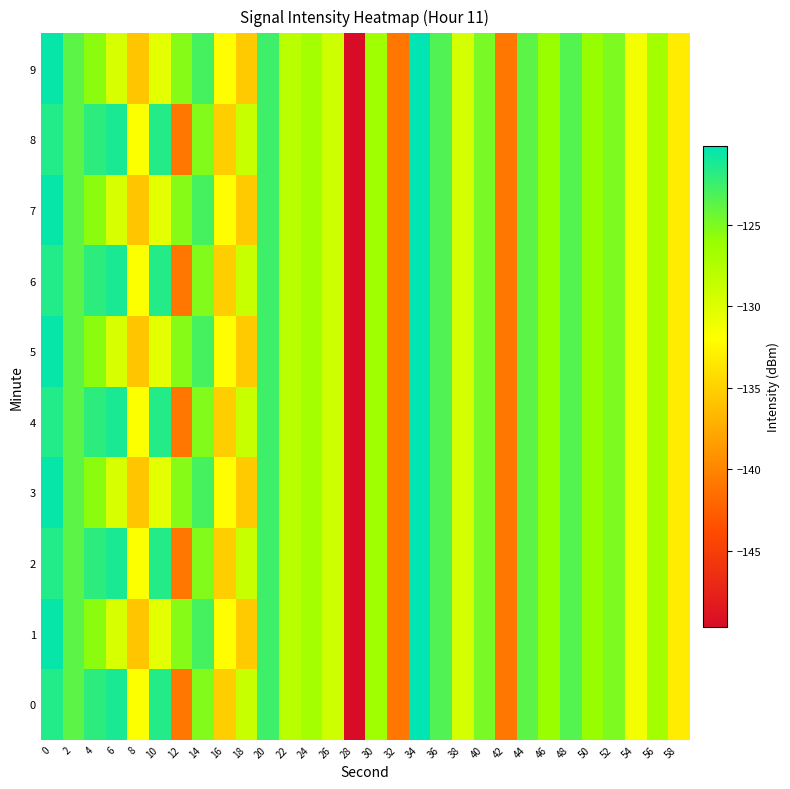

Reading right to left, extract all data points from this chart.

0: 58=-133.2	56=-126.7	54=-131.3	52=-125.0	50=-126.0	48=-123.4	46=-126.0	44=-123.7	42=-141.0	40=-124.9	38=-129.5	36=-123.3	34=-120.2	32=-140.9	30=-126.5	28=-149.7	26=-129.1	24=-126.8	22=-128.0	20=-122.6	18=-128.8	16=-135.2	14=-125.2	12=-140.9	10=-121.6	8=-131.8	6=-121.2	4=-121.9	2=-123.7	0=-121.5
1: 58=-133.2	56=-126.7	54=-131.3	52=-125.0	50=-126.0	48=-123.4	46=-126.0	44=-123.7	42=-141.0	40=-124.9	38=-129.5	36=-123.3	34=-120.2	32=-140.9	30=-126.5	28=-149.7	26=-129.1	24=-126.8	22=-128.0	20=-122.6	18=-135.5	16=-132.0	14=-122.9	12=-125.3	10=-130.4	8=-135.7	6=-129.8	4=-125.6	2=-123.8	0=-120.5
2: 58=-133.2	56=-126.7	54=-131.3	52=-125.0	50=-126.0	48=-123.4	46=-126.0	44=-123.7	42=-141.0	40=-124.9	38=-129.5	36=-123.3	34=-120.2	32=-140.9	30=-126.5	28=-149.7	26=-129.1	24=-126.8	22=-128.0	20=-122.6	18=-128.8	16=-135.2	14=-125.2	12=-140.9	10=-121.6	8=-131.8	6=-121.2	4=-121.9	2=-123.7	0=-121.5
3: 58=-133.2	56=-126.7	54=-131.3	52=-125.0	50=-126.0	48=-123.4	46=-126.0	44=-123.7	42=-141.0	40=-124.9	38=-129.5	36=-123.3	34=-120.2	32=-140.9	30=-126.5	28=-149.7	26=-129.1	24=-126.8	22=-128.0	20=-122.6	18=-135.5	16=-132.0	14=-122.9	12=-125.3	10=-130.4	8=-135.7	6=-129.8	4=-125.6	2=-123.8	0=-120.5
4: 58=-133.2	56=-126.7	54=-131.3	52=-125.0	50=-126.0	48=-123.4	46=-126.0	44=-123.7	42=-141.0	40=-124.9	38=-129.5	36=-123.3	34=-120.2	32=-140.9	30=-126.5	28=-149.7	26=-129.1	24=-126.8	22=-128.0	20=-122.6	18=-128.8	16=-135.2	14=-125.2	12=-140.9	10=-121.6	8=-131.8	6=-121.2	4=-121.9	2=-123.7	0=-121.5
5: 58=-133.2	56=-126.7	54=-131.3	52=-125.0	50=-126.0	48=-123.4	46=-126.0	44=-123.7	42=-141.0	40=-124.9	38=-129.5	36=-123.3	34=-120.2	32=-140.9	30=-126.5	28=-149.7	26=-129.1	24=-126.8	22=-128.0	20=-122.6	18=-135.5	16=-132.0	14=-122.9	12=-125.3	10=-130.4	8=-135.7	6=-129.8	4=-125.6	2=-123.8	0=-120.5
6: 58=-133.2	56=-126.7	54=-131.3	52=-125.0	50=-126.0	48=-123.4	46=-126.0	44=-123.7	42=-141.0	40=-124.9	38=-129.5	36=-123.3	34=-120.2	32=-140.9	30=-126.5	28=-149.7	26=-129.1	24=-126.8	22=-128.0	20=-122.6	18=-128.8	16=-135.2	14=-125.2	12=-140.9	10=-121.6	8=-131.8	6=-121.2	4=-121.9	2=-123.7	0=-121.5
7: 58=-133.2	56=-126.7	54=-131.3	52=-125.0	50=-126.0	48=-123.4	46=-126.0	44=-123.7	42=-141.0	40=-124.9	38=-129.5	36=-123.3	34=-120.2	32=-140.9	30=-126.5	28=-149.7	26=-129.1	24=-126.8	22=-128.0	20=-122.6	18=-135.5	16=-132.0	14=-122.9	12=-125.3	10=-130.4	8=-135.7	6=-129.8	4=-125.6	2=-123.8	0=-120.5
8: 58=-133.2	56=-126.7	54=-131.3	52=-125.0	50=-126.0	48=-123.4	46=-126.0	44=-123.7	42=-141.0	40=-124.9	38=-129.5	36=-123.3	34=-120.2	32=-140.9	30=-126.5	28=-149.7	26=-129.1	24=-126.8	22=-128.0	20=-122.6	18=-128.8	16=-135.2	14=-125.2	12=-140.9	10=-121.6	8=-131.8	6=-121.2	4=-121.9	2=-123.7	0=-121.5
9: 58=-133.2	56=-126.7	54=-131.3	52=-125.0	50=-126.0	48=-123.4	46=-126.0	44=-123.7	42=-141.0	40=-124.9	38=-129.5	36=-123.3	34=-120.2	32=-140.9	30=-126.5	28=-149.7	26=-129.1	24=-126.8	22=-128.0	20=-122.6	18=-135.5	16=-132.0	14=-122.9	12=-125.3	10=-130.4	8=-135.7	6=-129.8	4=-125.6	2=-123.8	0=-120.5